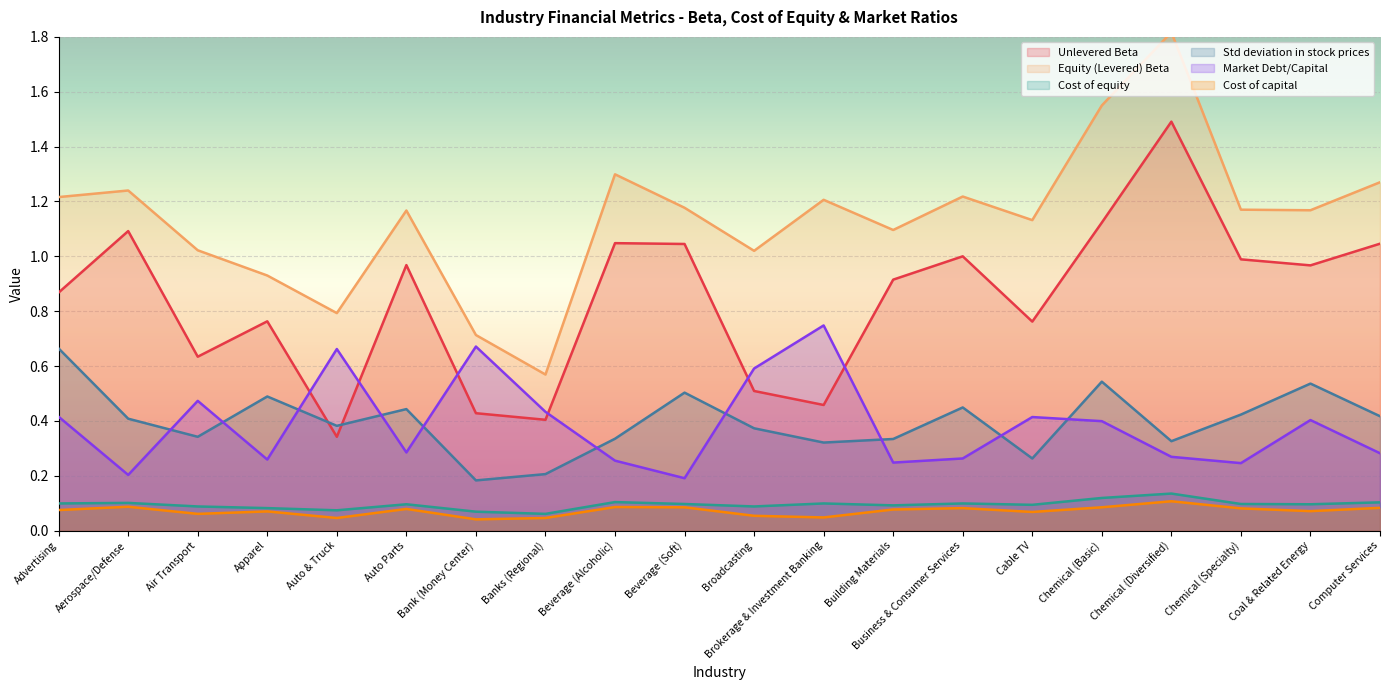

Reading left to right, what are all the values shown in this chart?

Unlevered Beta: Advertising=0.9	Aerospace/Defense=1.1	Air Transport=0.6	Apparel=0.8	Auto & Truck=0.3	Auto Parts=1.0	Bank (Money Center)=0.4	Banks (Regional)=0.4	Beverage (Alcoholic)=1.0	Beverage (Soft)=1.0	Broadcasting=0.5	Brokerage & Investment Banking=0.5	Building Materials=0.9	Business & Consumer Services=1.0	Cable TV=0.8	Chemical (Basic)=1.1	Chemical (Diversified)=1.5	Chemical (Specialty)=1.0	Coal & Related Energy=1.0	Computer Services=1.0
Equity (Levered) Beta: Advertising=1.2	Aerospace/Defense=1.2	Air Transport=1.0	Apparel=0.9	Auto & Truck=0.8	Auto Parts=1.2	Bank (Money Center)=0.7	Banks (Regional)=0.6	Beverage (Alcoholic)=1.3	Beverage (Soft)=1.2	Broadcasting=1.0	Brokerage & Investment Banking=1.2	Building Materials=1.1	Business & Consumer Services=1.2	Cable TV=1.1	Chemical (Basic)=1.6	Chemical (Diversified)=1.8	Chemical (Specialty)=1.2	Coal & Related Energy=1.2	Computer Services=1.3
Cost of equity: Advertising=0.1	Aerospace/Defense=0.1	Air Transport=0.1	Apparel=0.1	Auto & Truck=0.1	Auto Parts=0.1	Bank (Money Center)=0.1	Banks (Regional)=0.1	Beverage (Alcoholic)=0.1	Beverage (Soft)=0.1	Broadcasting=0.1	Brokerage & Investment Banking=0.1	Building Materials=0.1	Business & Consumer Services=0.1	Cable TV=0.1	Chemical (Basic)=0.1	Chemical (Diversified)=0.1	Chemical (Specialty)=0.1	Coal & Related Energy=0.1	Computer Services=0.1
Std deviation in stock prices: Advertising=0.7	Aerospace/Defense=0.4	Air Transport=0.3	Apparel=0.5	Auto & Truck=0.4	Auto Parts=0.4	Bank (Money Center)=0.2	Banks (Regional)=0.2	Beverage (Alcoholic)=0.3	Beverage (Soft)=0.5	Broadcasting=0.4	Brokerage & Investment Banking=0.3	Building Materials=0.3	Business & Consumer Services=0.4	Cable TV=0.3	Chemical (Basic)=0.5	Chemical (Diversified)=0.3	Chemical (Specialty)=0.4	Coal & Related Energy=0.5	Computer Services=0.4
Market Debt/Capital: Advertising=0.4	Aerospace/Defense=0.2	Air Transport=0.5	Apparel=0.3	Auto & Truck=0.7	Auto Parts=0.3	Bank (Money Center)=0.7	Banks (Regional)=0.4	Beverage (Alcoholic)=0.3	Beverage (Soft)=0.2	Broadcasting=0.6	Brokerage & Investment Banking=0.7	Building Materials=0.2	Business & Consumer Services=0.3	Cable TV=0.4	Chemical (Basic)=0.4	Chemical (Diversified)=0.3	Chemical (Specialty)=0.2	Coal & Related Energy=0.4	Computer Services=0.3
Cost of capital: Advertising=0.1	Aerospace/Defense=0.1	Air Transport=0.1	Apparel=0.1	Auto & Truck=0.0	Auto Parts=0.1	Bank (Money Center)=0.0	Banks (Regional)=0.0	Beverage (Alcoholic)=0.1	Beverage (Soft)=0.1	Broadcasting=0.1	Brokerage & Investment Banking=0.0	Building Materials=0.1	Business & Consumer Services=0.1	Cable TV=0.1	Chemical (Basic)=0.1	Chemical (Diversified)=0.1	Chemical (Specialty)=0.1	Coal & Related Energy=0.1	Computer Services=0.1